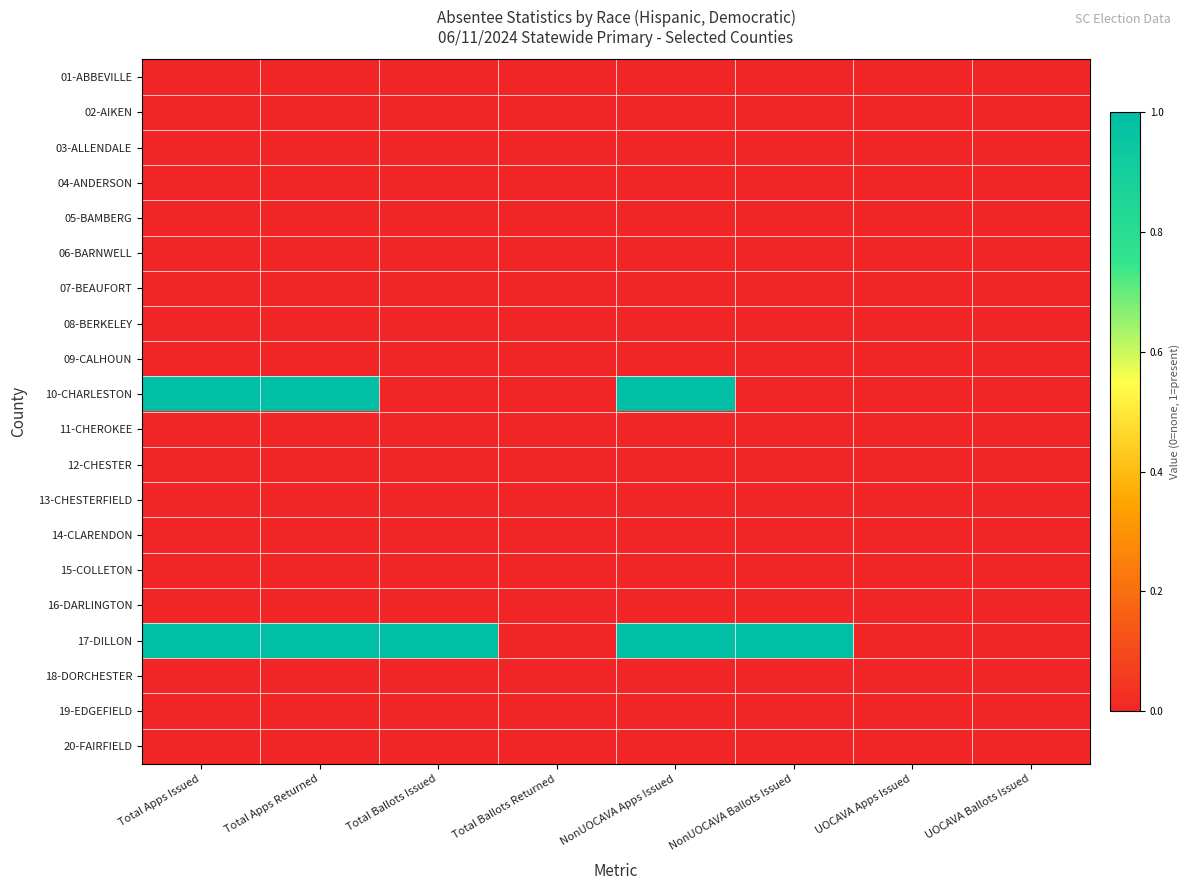

At how many categories does at least one series exceed 0?

5